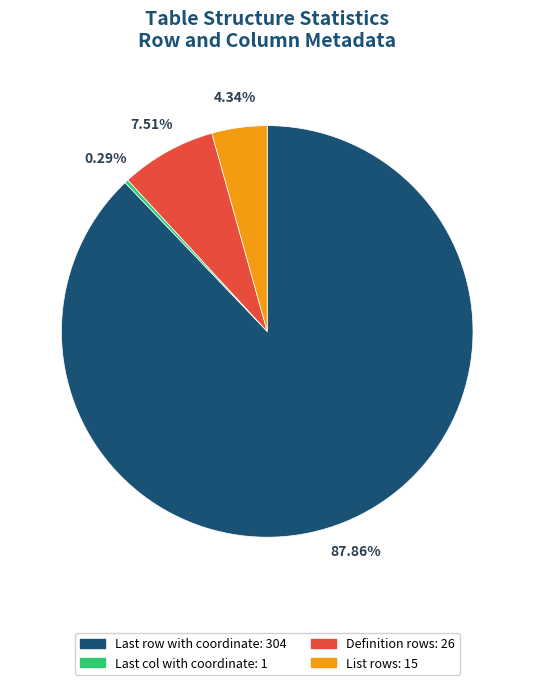

How many slices are in this pie chart?

4